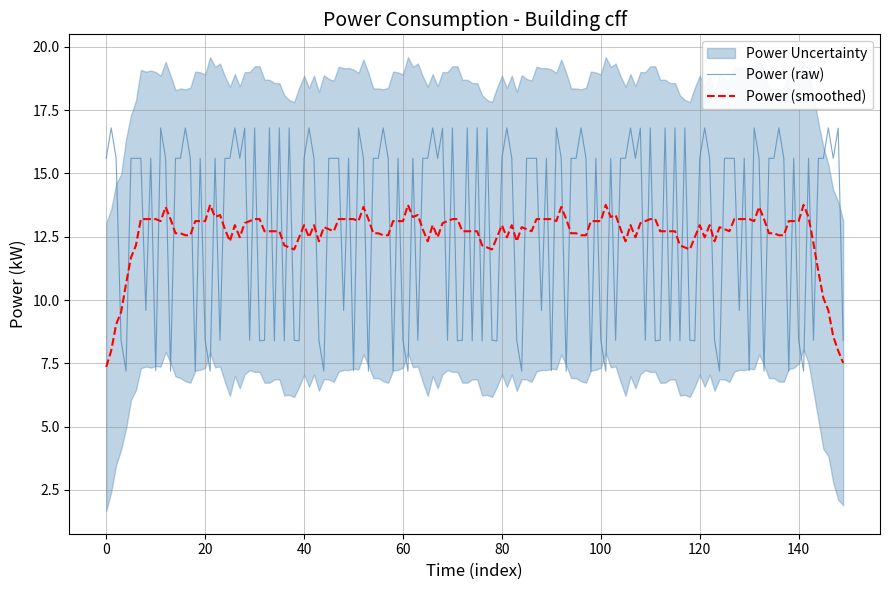

Which series ends up on top after the final intersection of Power (raw) and Power (smoothed)?

Power (raw)